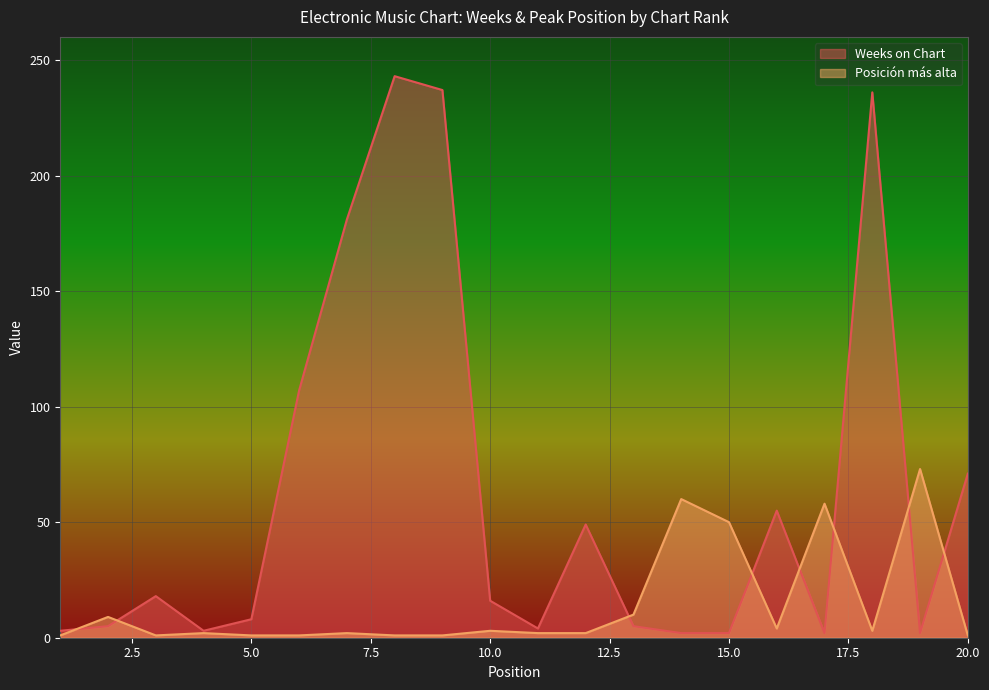

Reading right to left, list all the values displayed in this chart.

Weeks on Chart: 20=71	19=2	18=236	17=2	16=55	15=2	14=2	13=5	12=49	11=4	10=16	9=237	8=243	7=181	6=107	5=8	4=3	3=18	2=5	1=3
Posicion mas alta: 20=1	19=73	18=3	17=58	16=4	15=50	14=60	13=10	12=2	11=2	10=3	9=1	8=1	7=2	6=1	5=1	4=2	3=1	2=9	1=1